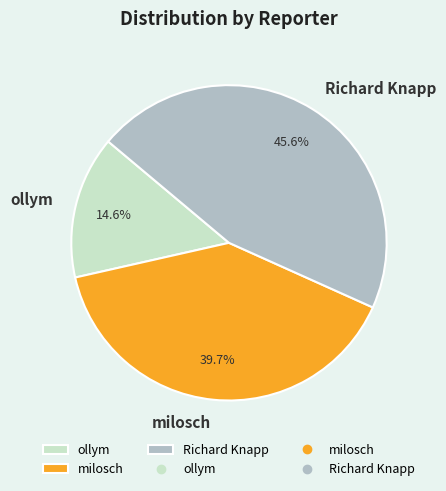

Is there any slice that represents more than half of the pie?

No